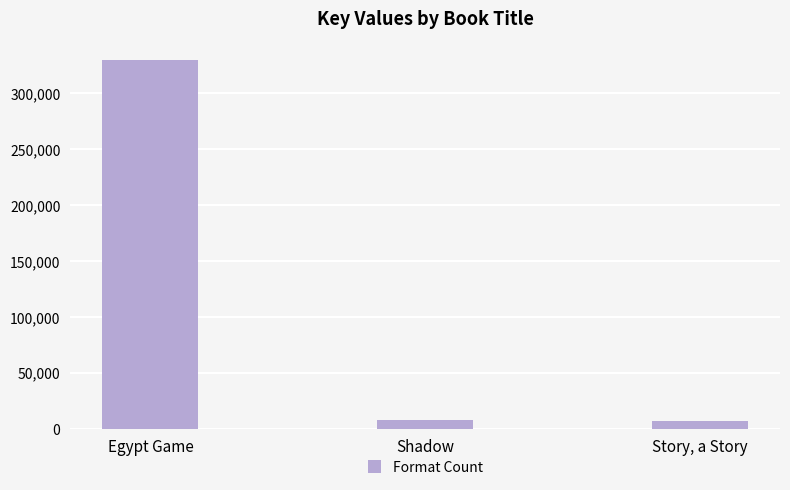

How many categories are shown in the chart?

3